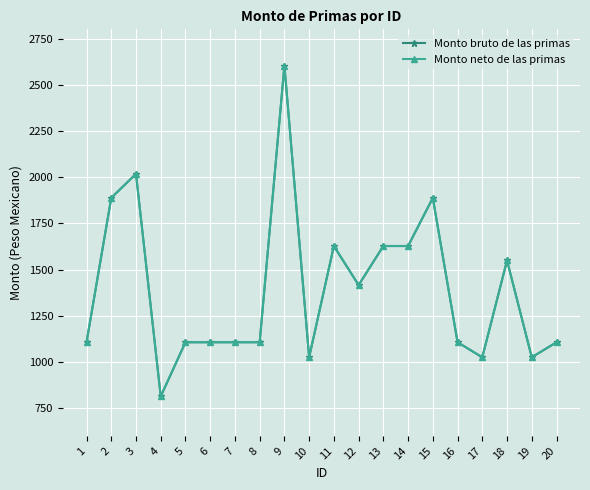

What value does the Monto bruto de las primas series have at 6?

1106.7